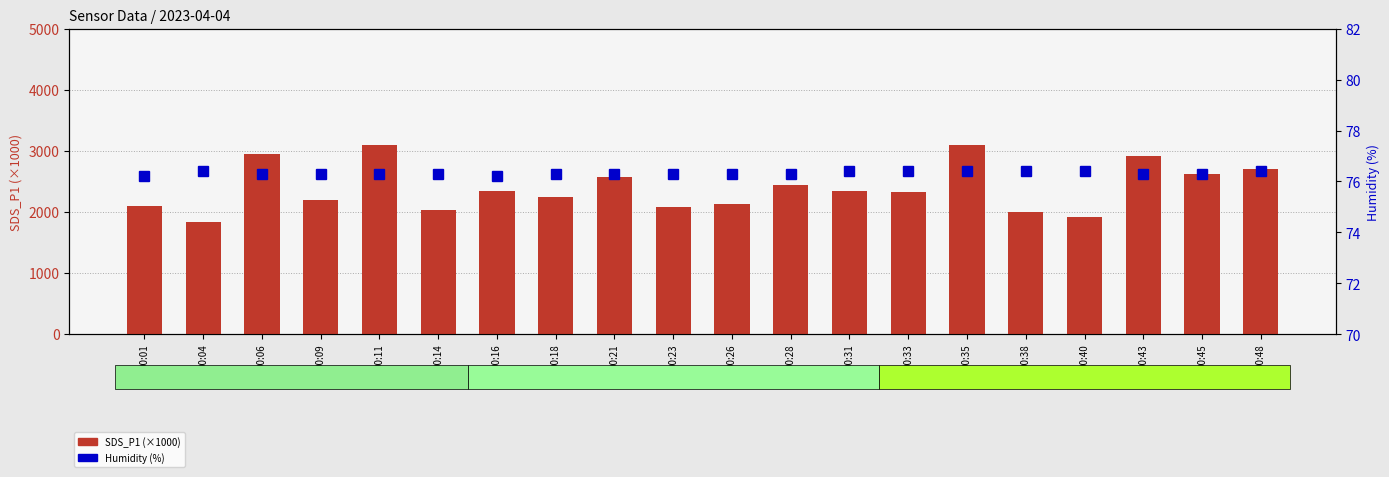

How many groups of bars are there?

20